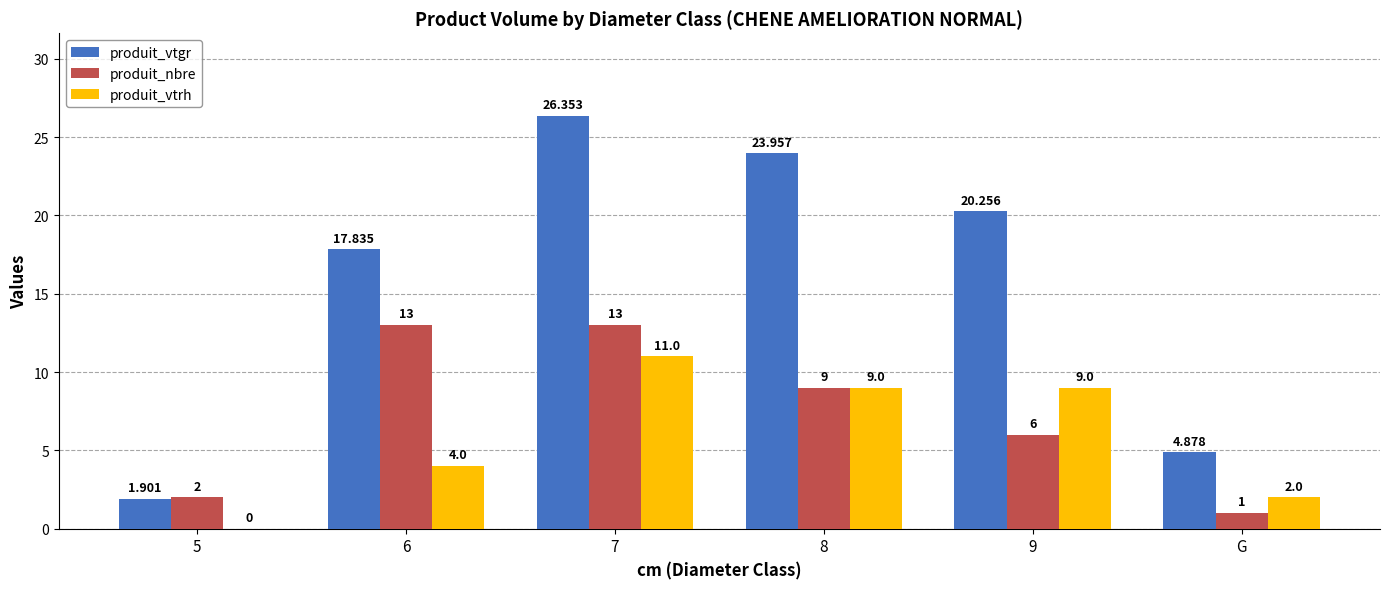

Between 8 and G, which series saw the biggest shift?

produit_vtgr